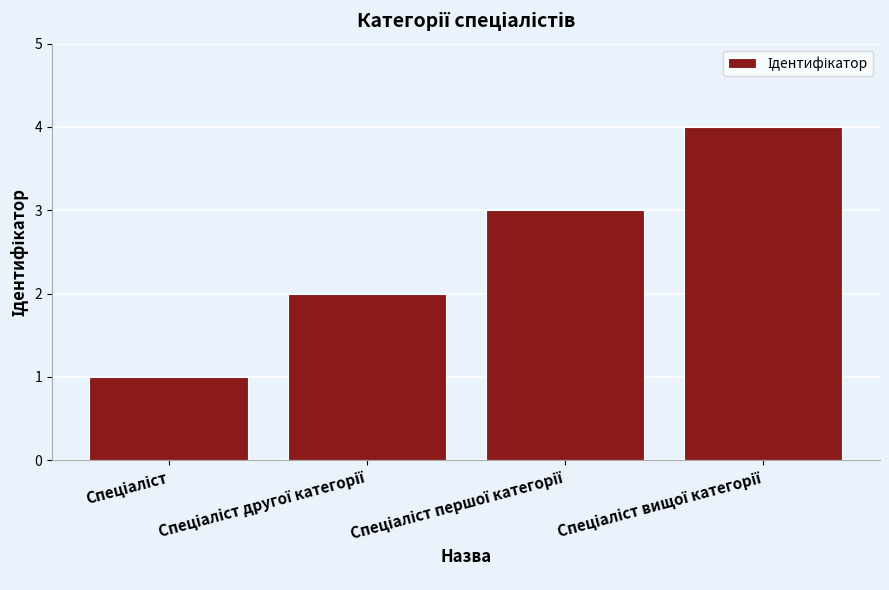

What is the sum of all values?

10